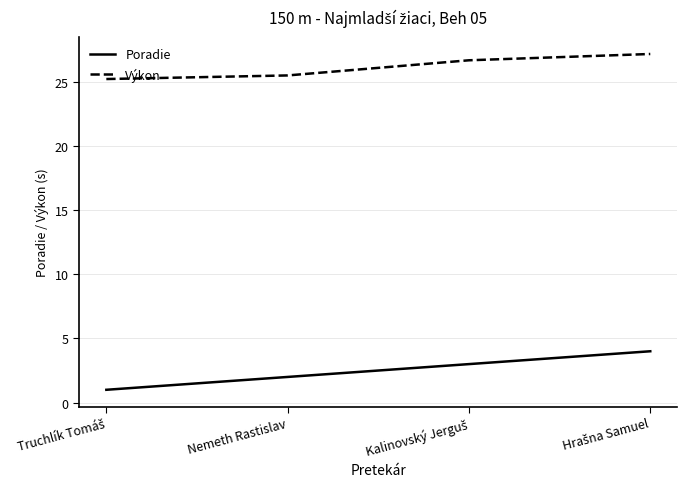

What is the sum of all Výkon values?

104.5